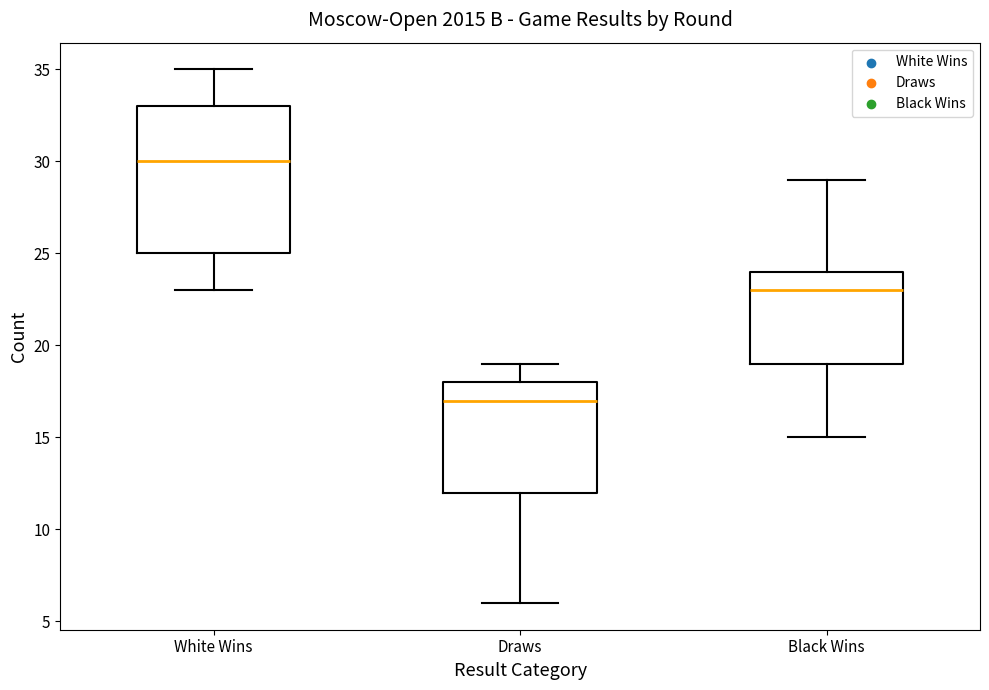

Which box's median line is the lowest?

Draws